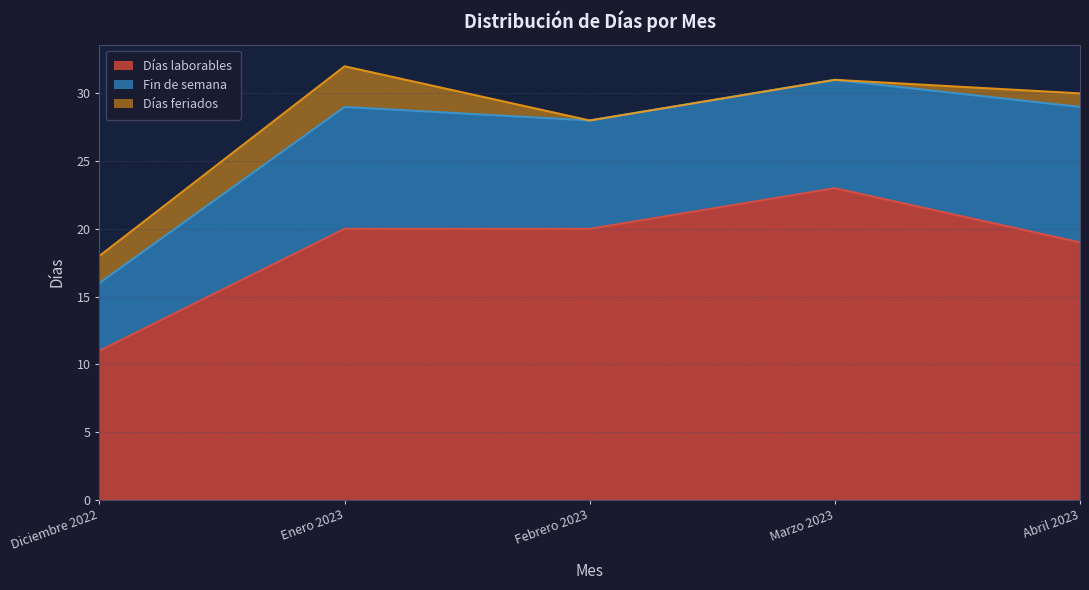

At which label does Días feriados reach its minimum?

Febrero 2023